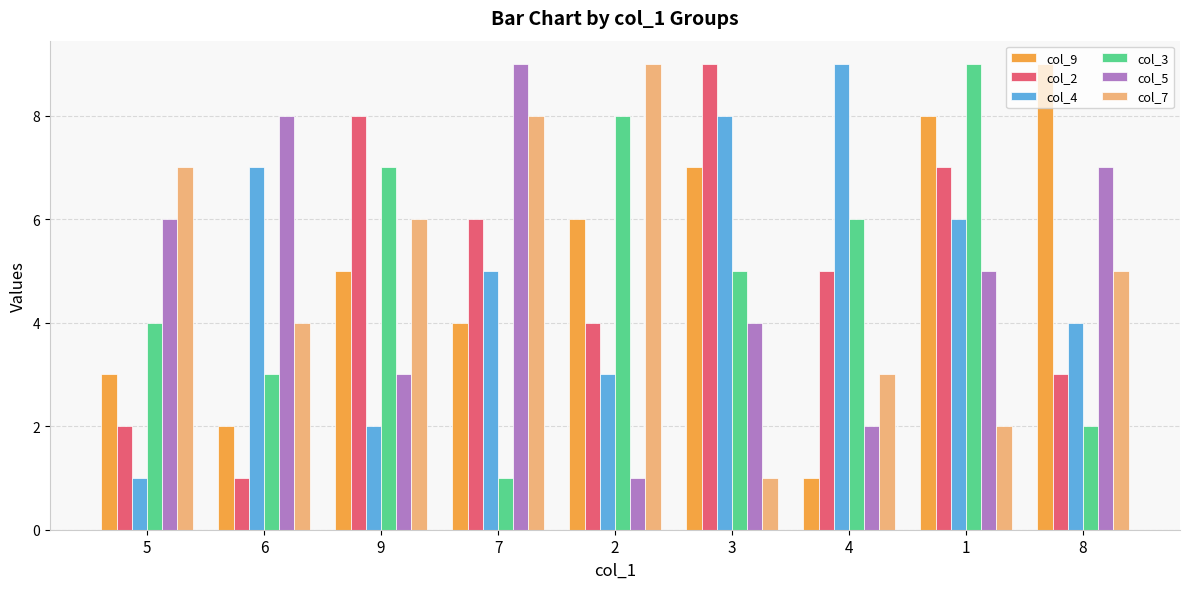

Count the col_4 values in the range 3 to 7.

5